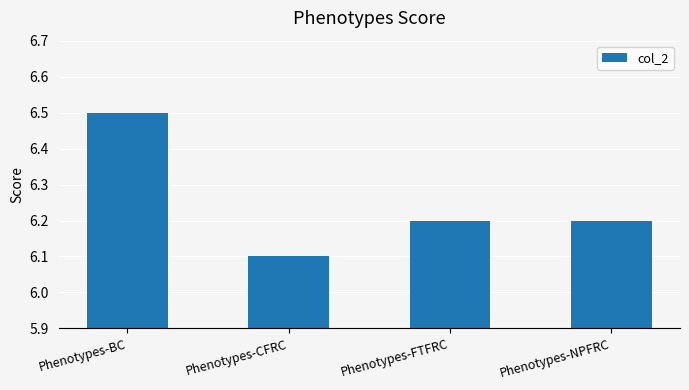

At which category does the chart reach its minimum across all series?

Phenotypes-CFRC